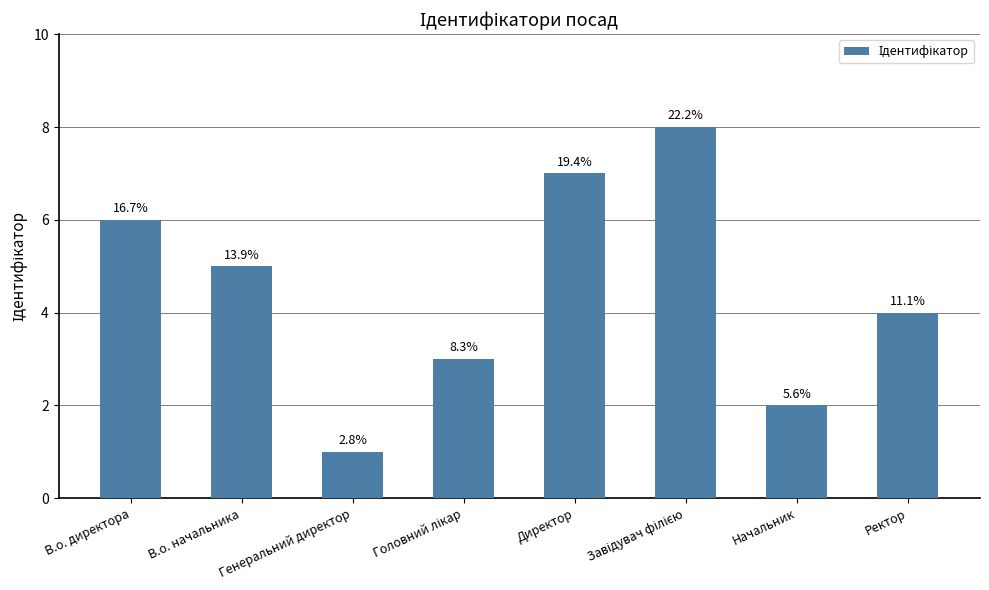

What is the ratio of the value at В.о. директора to the value at Генеральний директор?

6.0